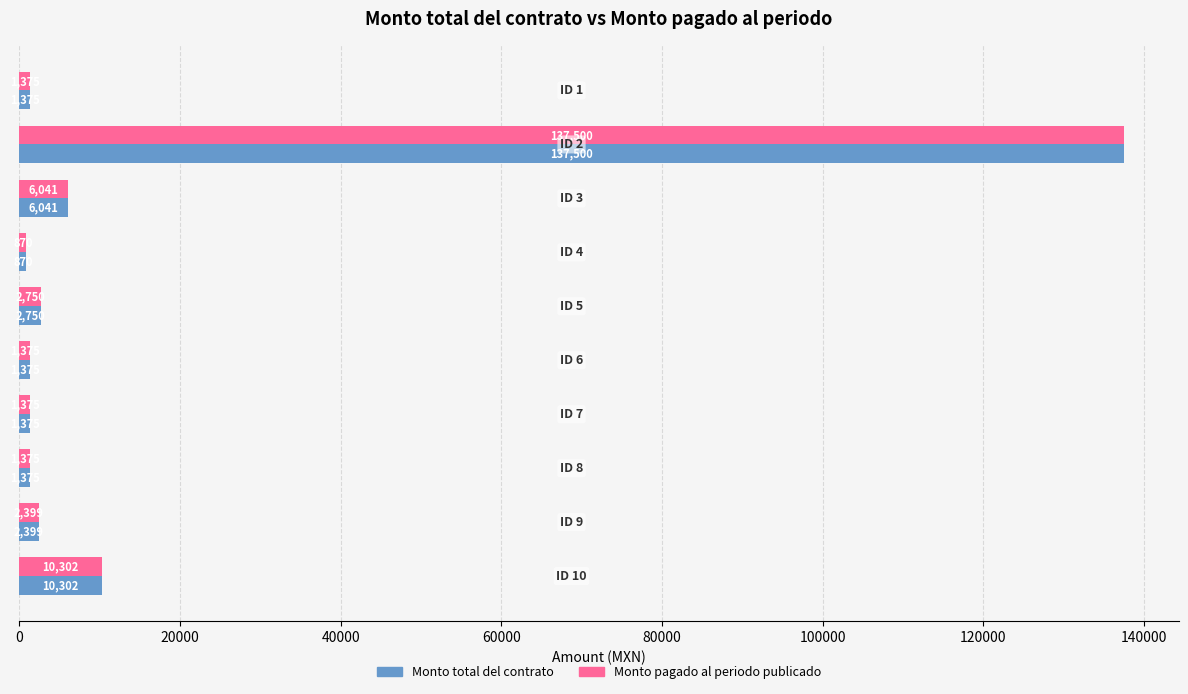

What is the difference between the maximum and minimum values in the Monto total del contrato series?

136630.0